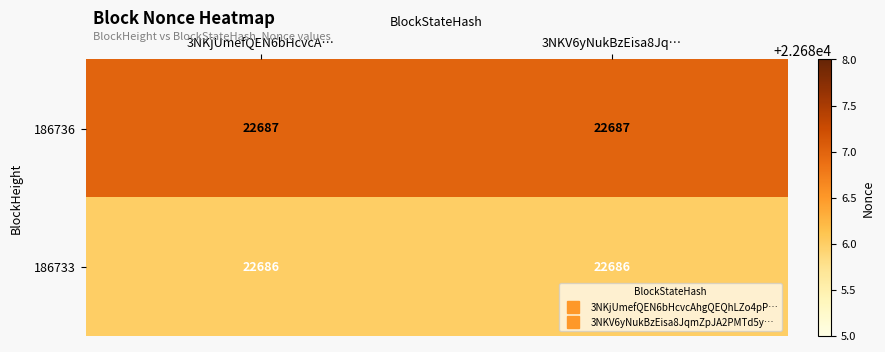

Read the 186733 value at 3NKV6yNukBzEisa8Jq….

22686